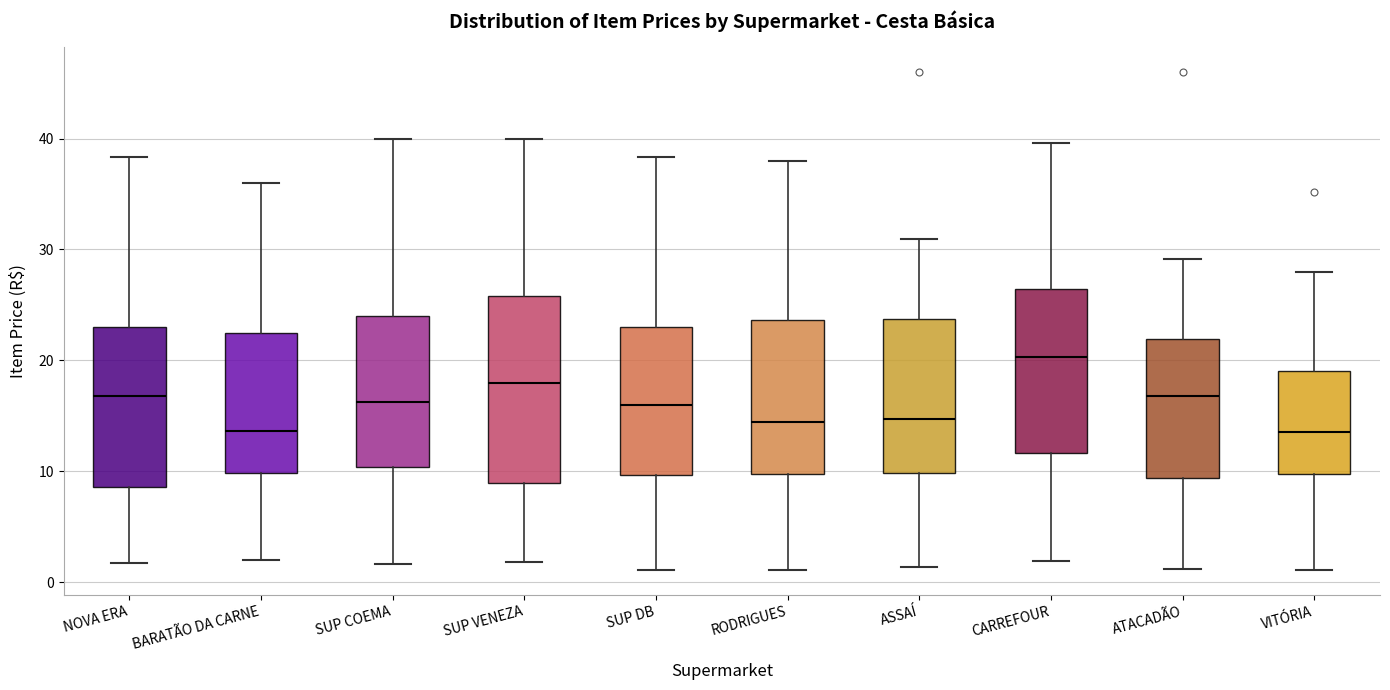

Reading left to right, transcribe this box plot: for each box, give where its median line is, the range the box spans, and where its two whiskers end, as read against the y-axis. The values are not printed on the chart, so give them approximately, as read against the axis.

NOVA ERA: median 17, box 9 to 23, whiskers 2 to 38
BARATÃO DA CARNE: median 14, box 10 to 22, whiskers 2 to 36
SUP COEMA: median 16, box 10 to 24, whiskers 2 to 40
SUP VENEZA: median 18, box 9 to 26, whiskers 2 to 40
SUP DB: median 16, box 10 to 23, whiskers 1 to 38
RODRIGUES: median 14, box 10 to 24, whiskers 1 to 38
ASSAÍ: median 15, box 10 to 24, whiskers 1 to 31
CARREFOUR: median 20, box 12 to 26, whiskers 2 to 40
ATACADÃO: median 17, box 9 to 22, whiskers 1 to 29
VITÓRIA: median 14, box 10 to 19, whiskers 1 to 28